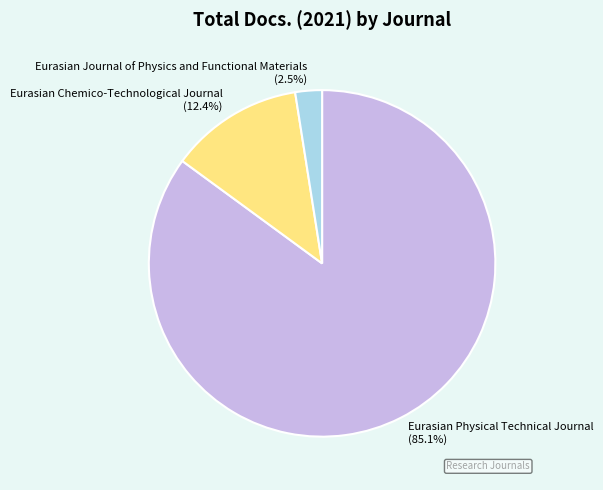

Rank the categories by value from highest to lowest.

Eurasian Physical Technical Journal, Eurasian Chemico-Technological Journal, Eurasian Journal of Physics and Functional Materials